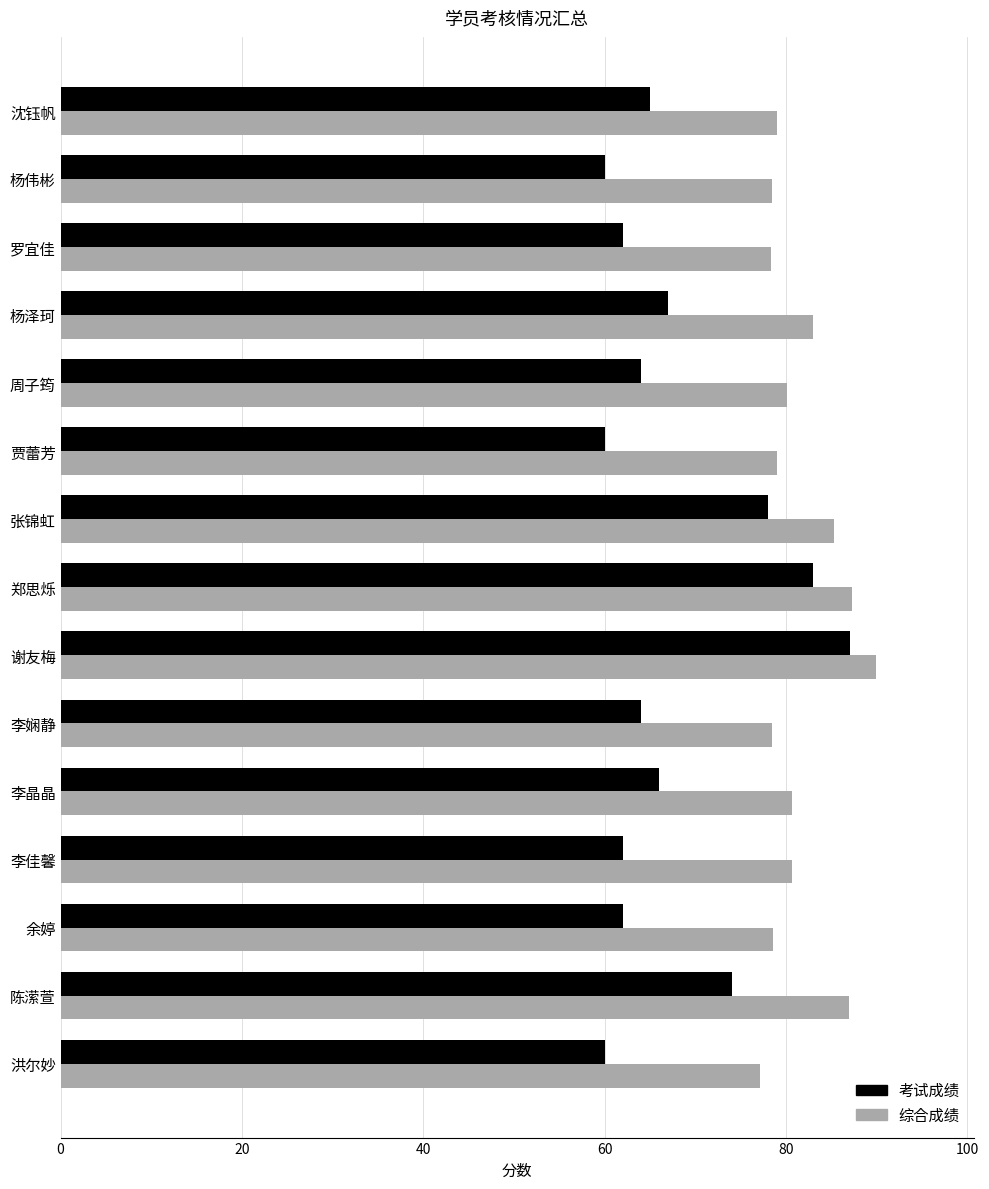

At 罗宜佳, list the series in order from largest to smallest.

综合成绩, 考试成绩